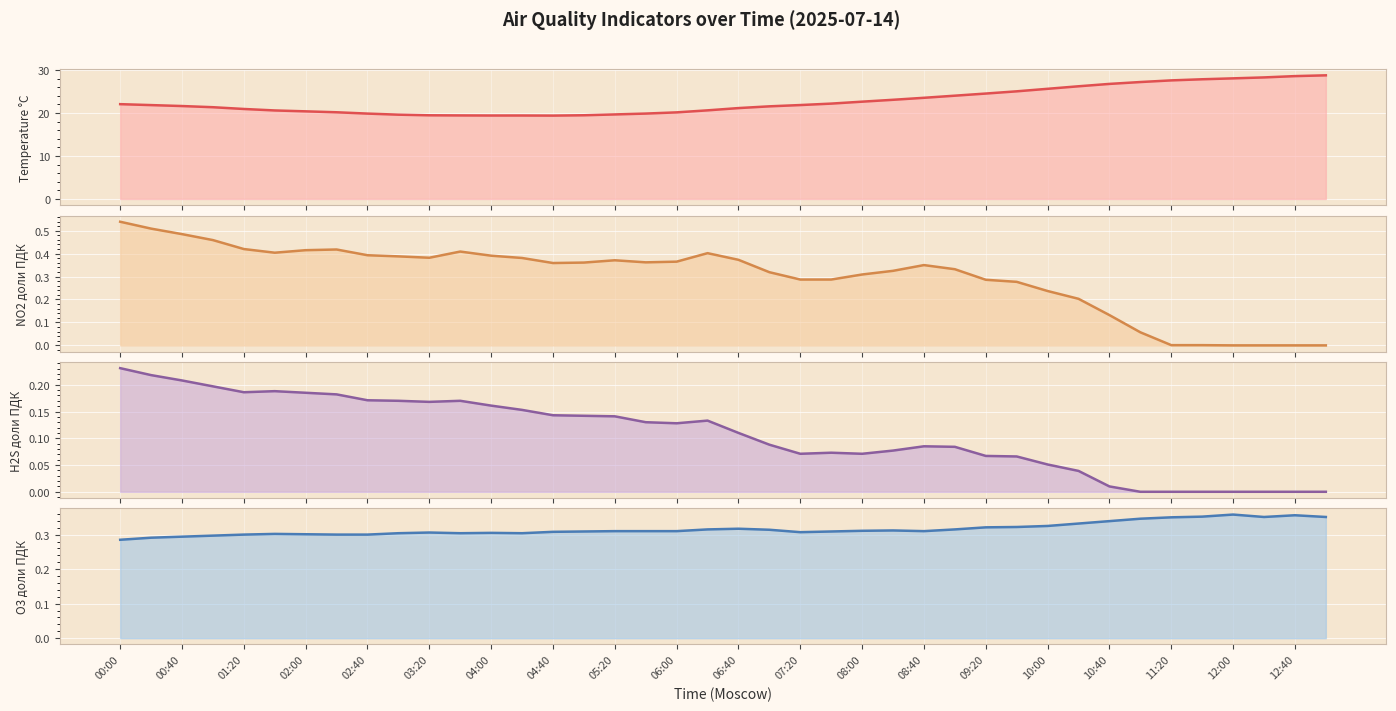

True or false: Temperature °C has a value of 21.6 at 21.

True